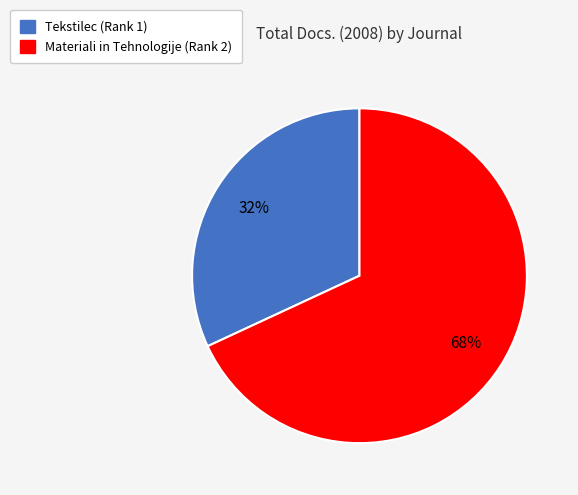

To the nearest percent, what percentage of the pie is Tekstilec (Rank 1)?

32%